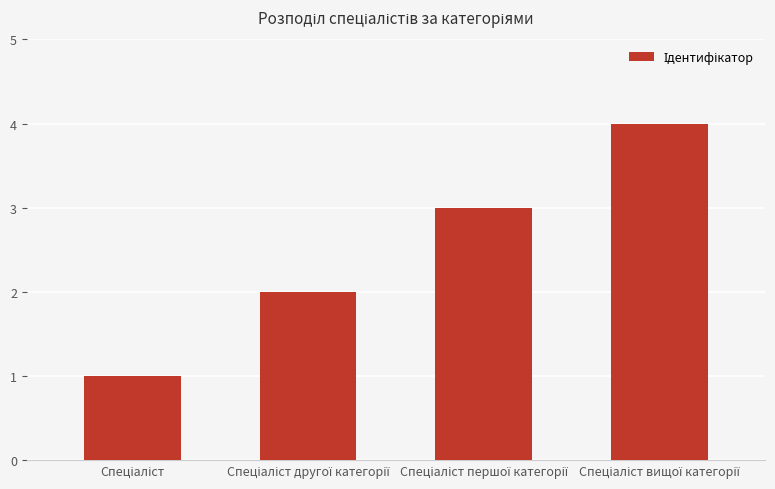

What is the greatest value displayed?

4